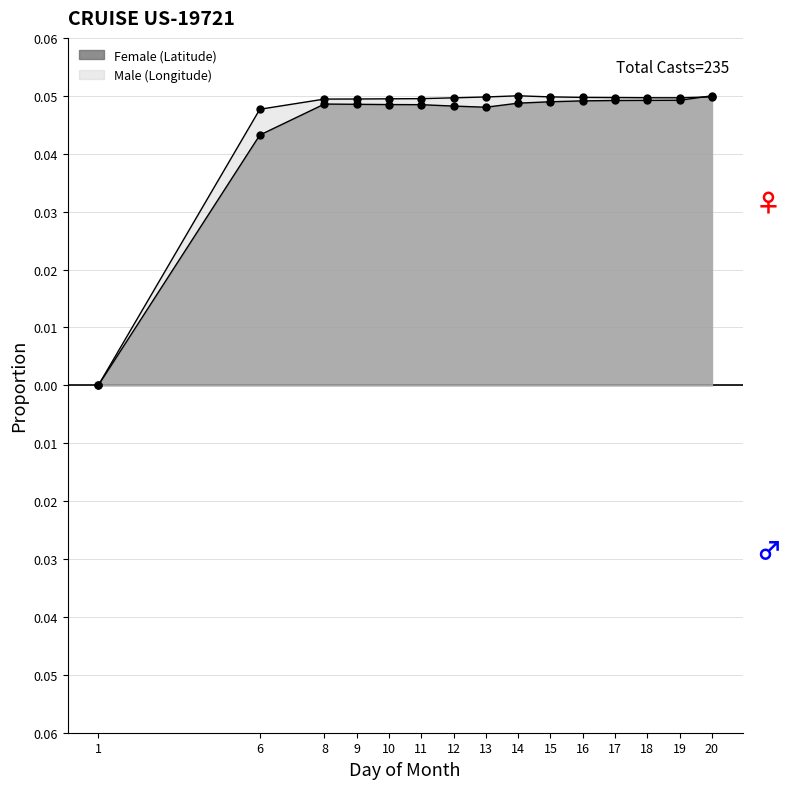

Which series has the largest range (max minus min)?

Female (Latitude)